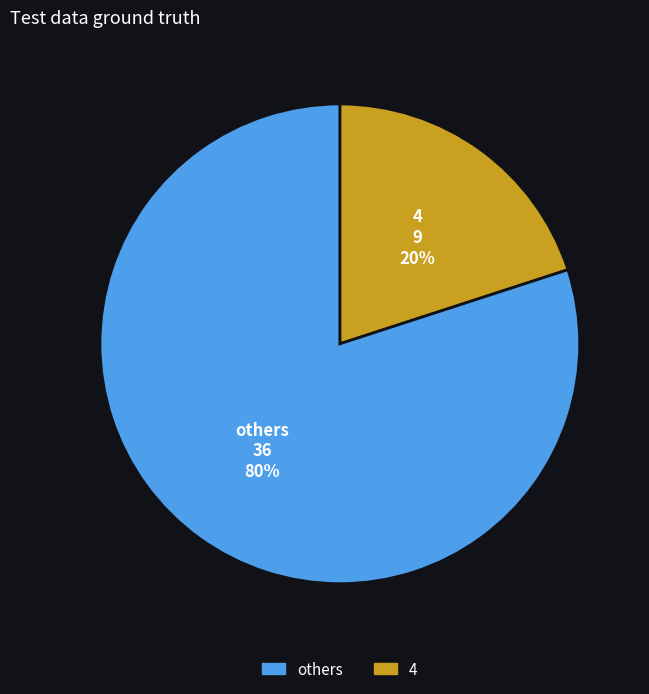

To the nearest percent, what is the difference between the largest and smallest slice percentages?

60%